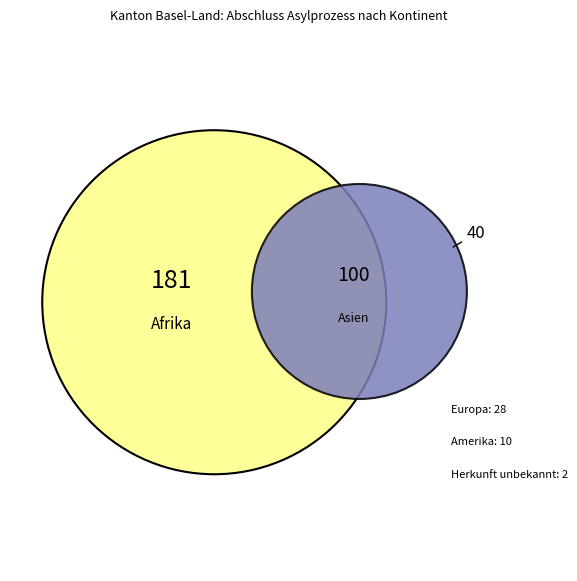

To the nearest percent, what percentage of the pie is Amerika?

3%